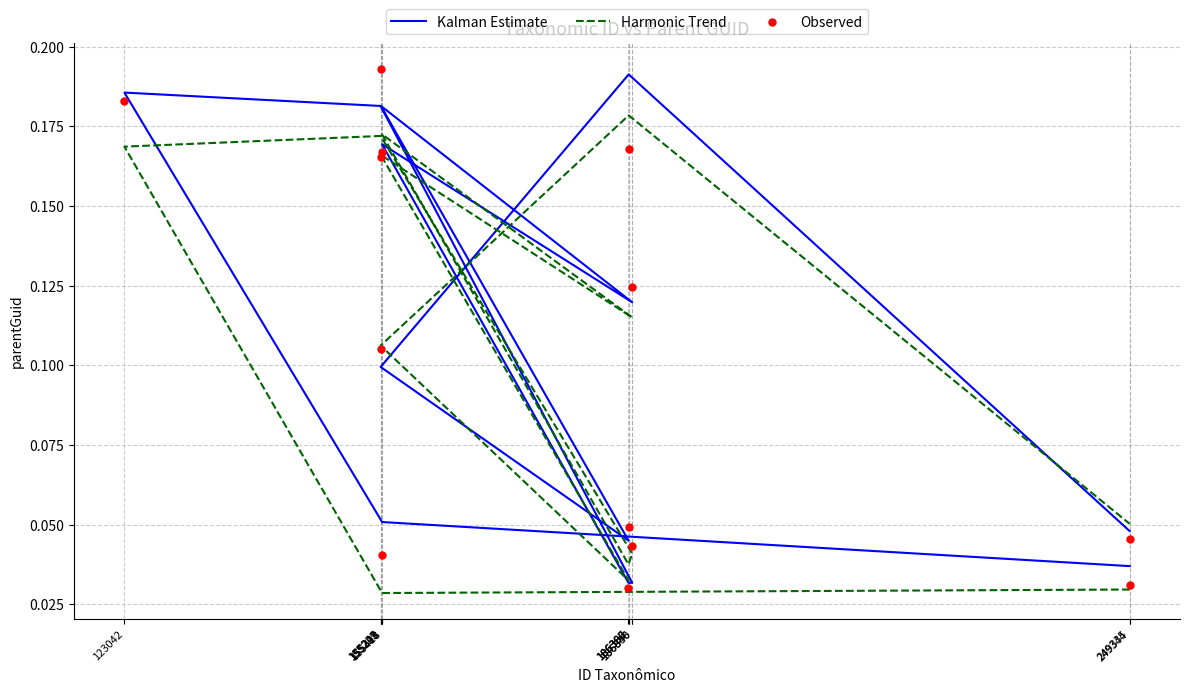

Which series has the largest total across all categories?

Kalman Estimate